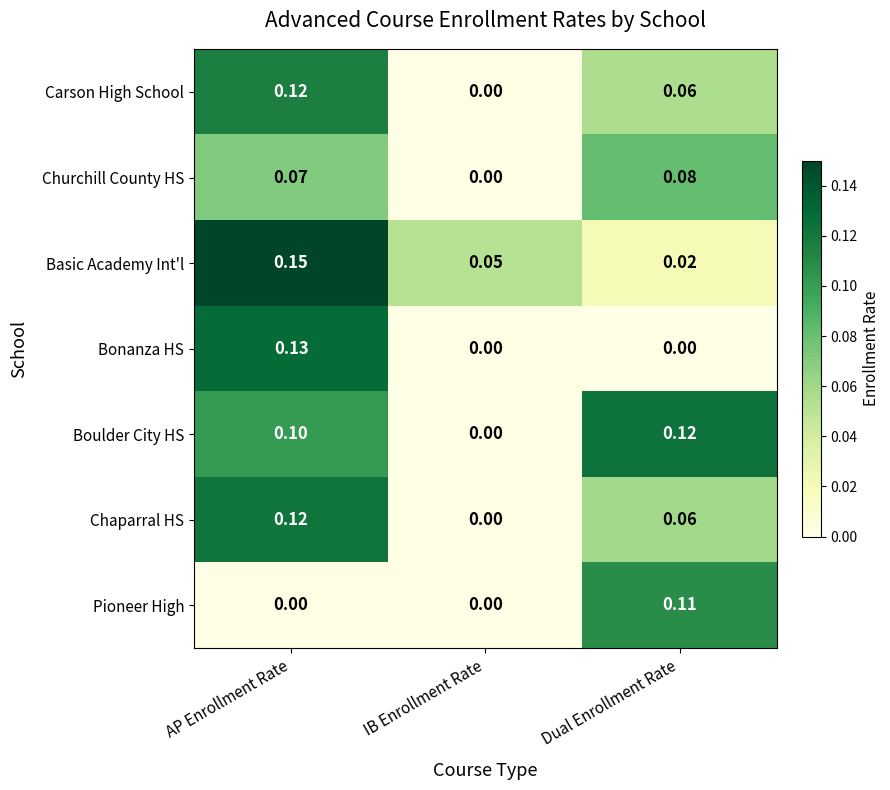

Rank the categories by Carson High School value from lowest to highest.

IB Enrollment Rate, Dual Enrollment Rate, AP Enrollment Rate